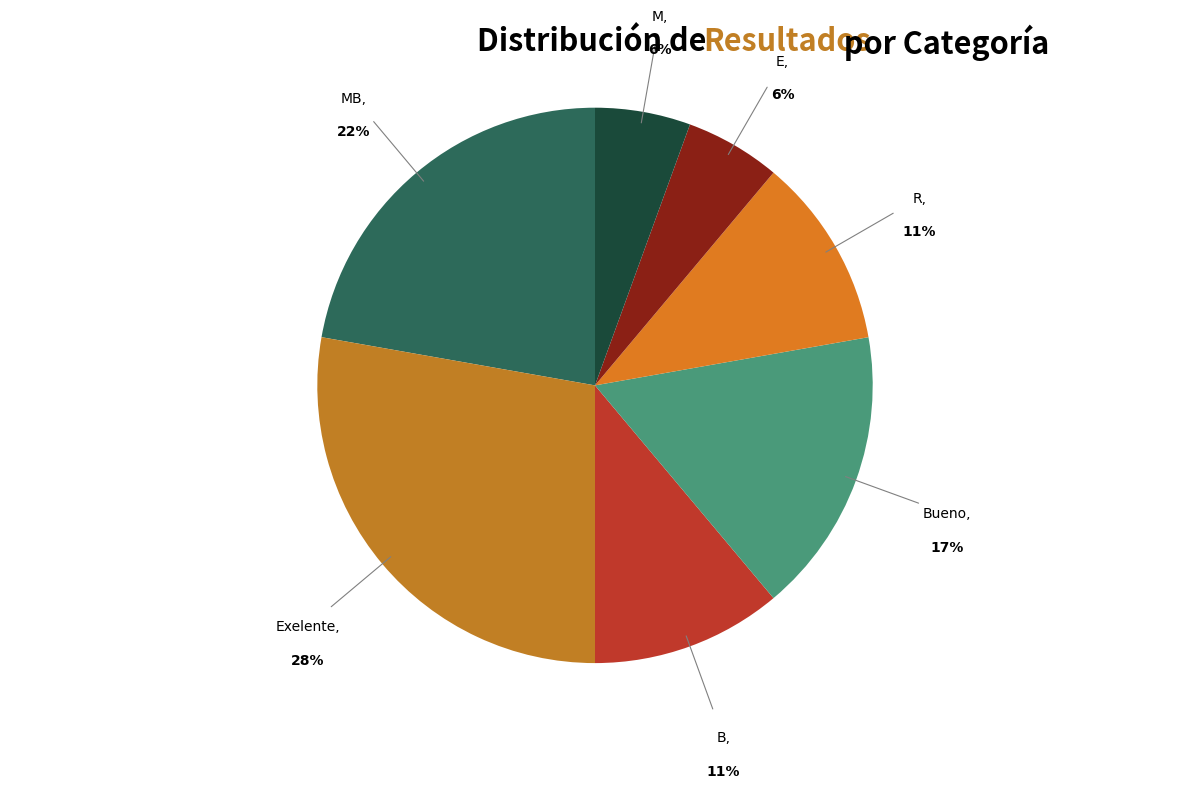

Which has a higher value, Exelente or MB?

Exelente